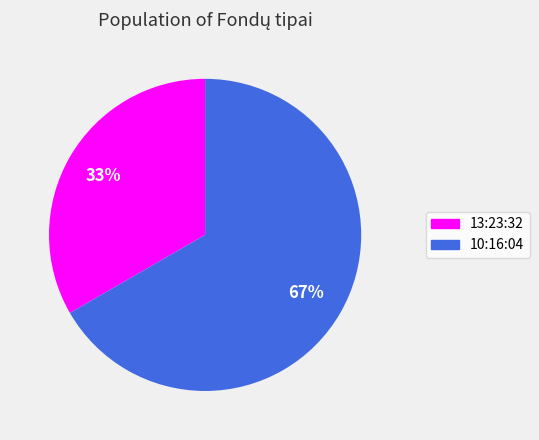

Approximately how many times larger is the value at 13:23:32 compared to 10:16:04?

0.5